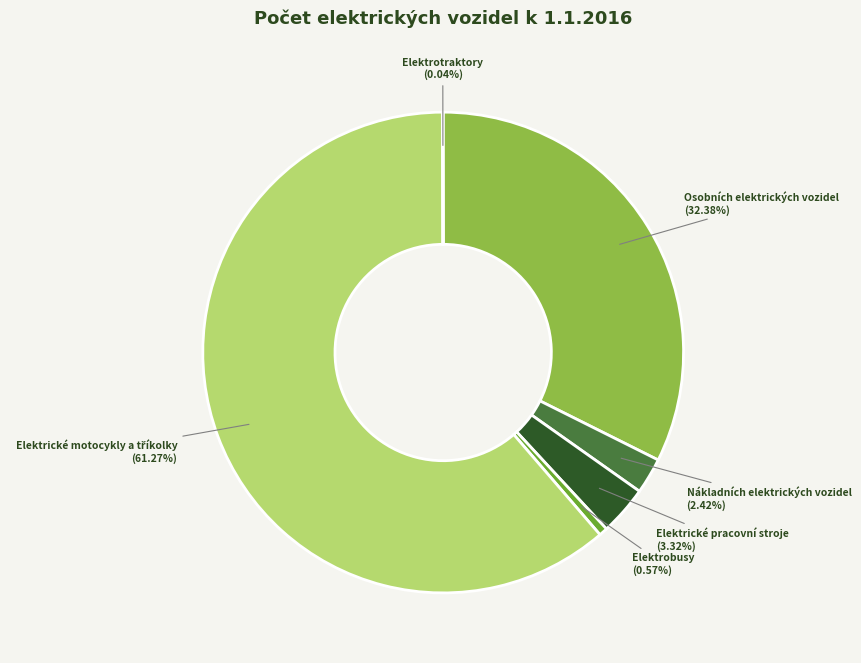

Which has a higher value, Nákladních elektrických vozidel or Elektrobusy?

Nákladních elektrických vozidel